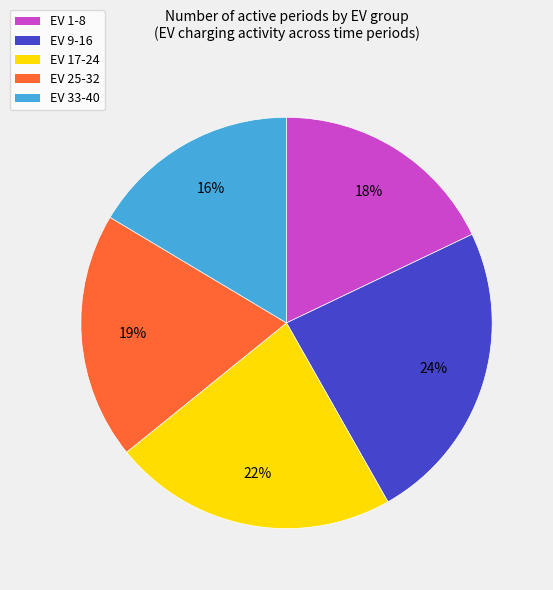

Between EV 17-24 and EV 25-32, which is larger?

EV 17-24